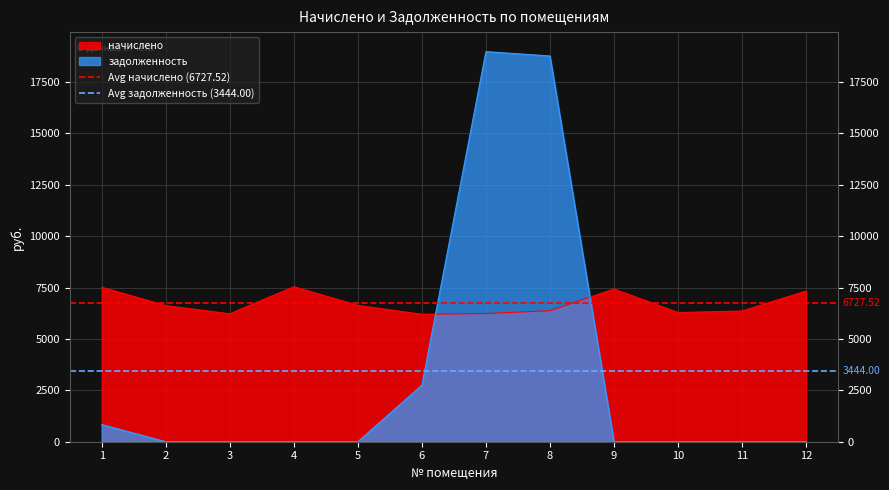

Which category has the lowest value in the Avg задолженность (3444.00) series?

1